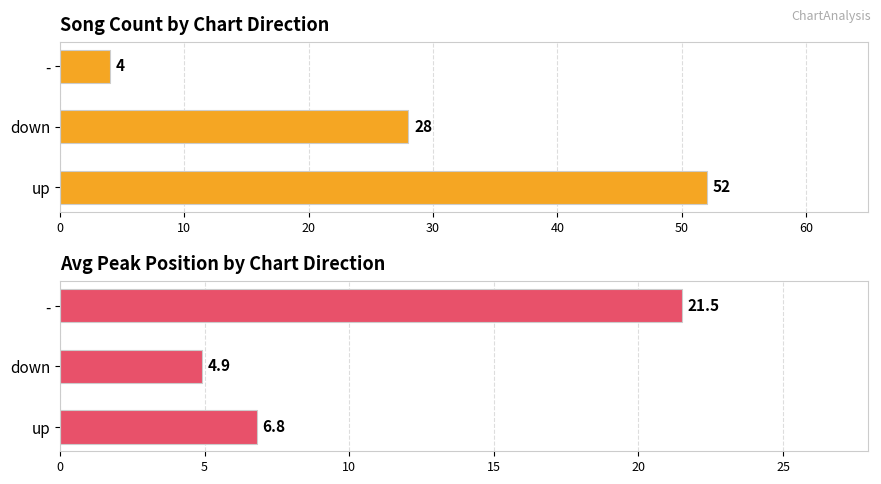

What is the total value across all series at -?

25.5